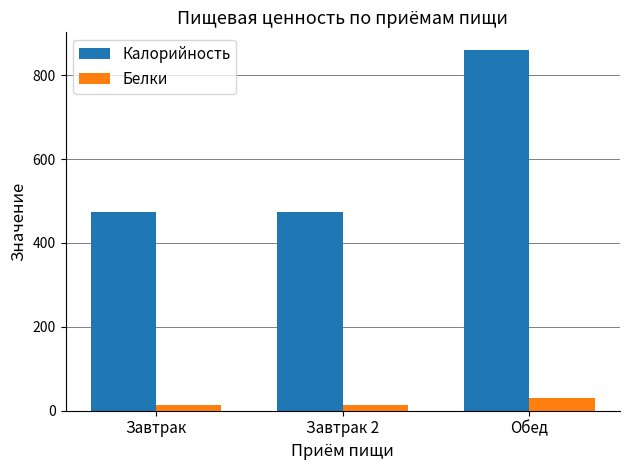

Reading left to right, what are all the values shown in this chart?

Калорийность: Завтрак=473.2	Завтрак 2=473.2	Обед=859.0
Белки: Завтрак=13.3	Завтрак 2=13.3	Обед=29.6